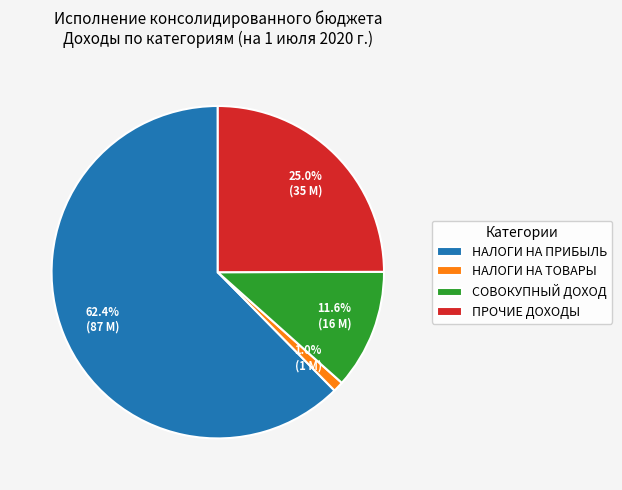

Rank the categories by value from highest to lowest.

НАЛОГИ НА ПРИБЫЛЬ, ПРОЧИЕ ДОХОДЫ, СОВОКУПНЫЙ ДОХОД, НАЛОГИ НА ТОВАРЫ